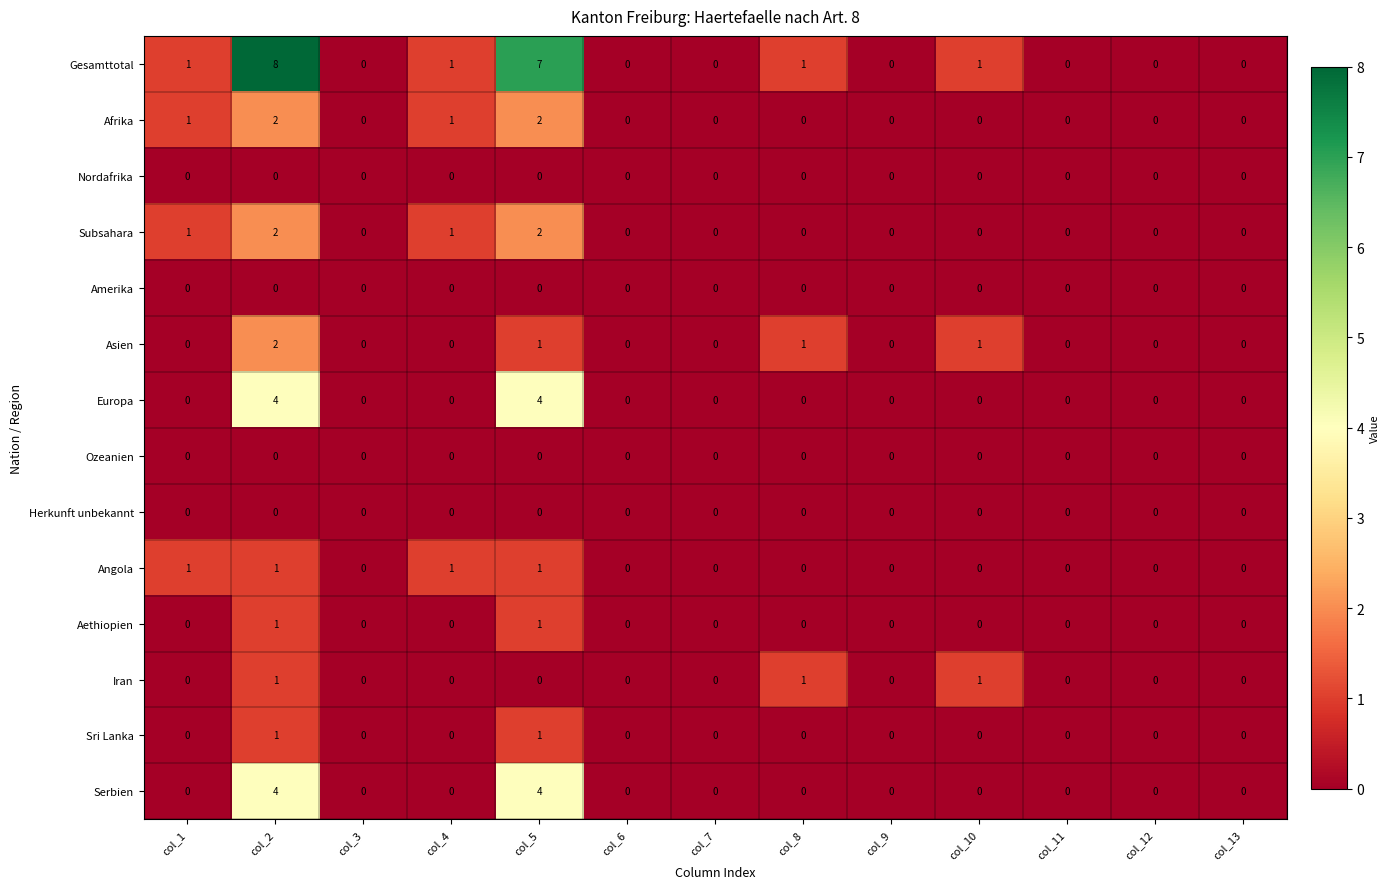

At which category is the sum across all series the highest?

col_2